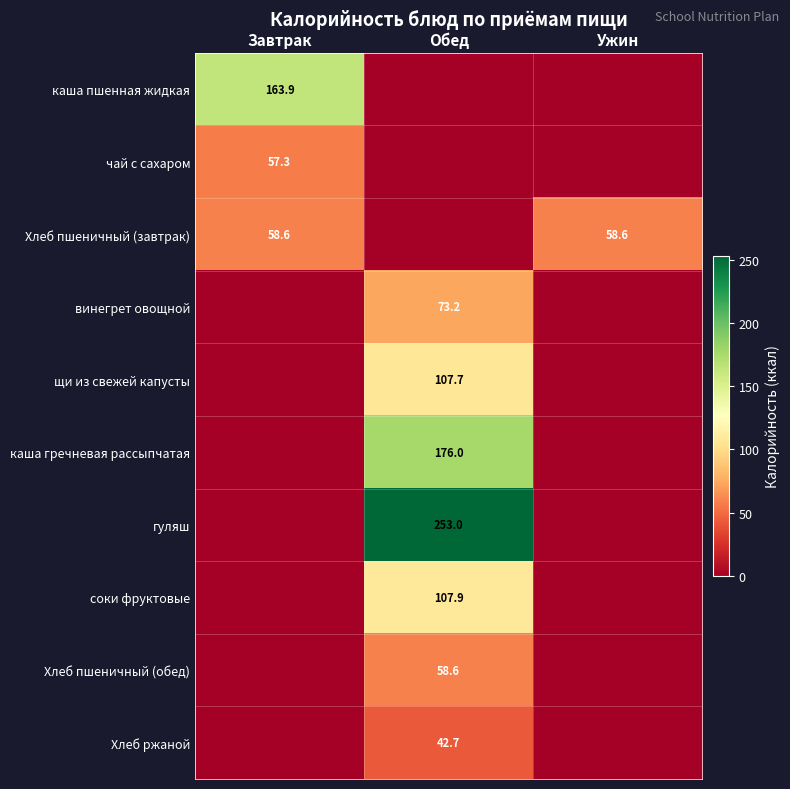

Is it true that гуляш equals 253.0 at Обед?

True